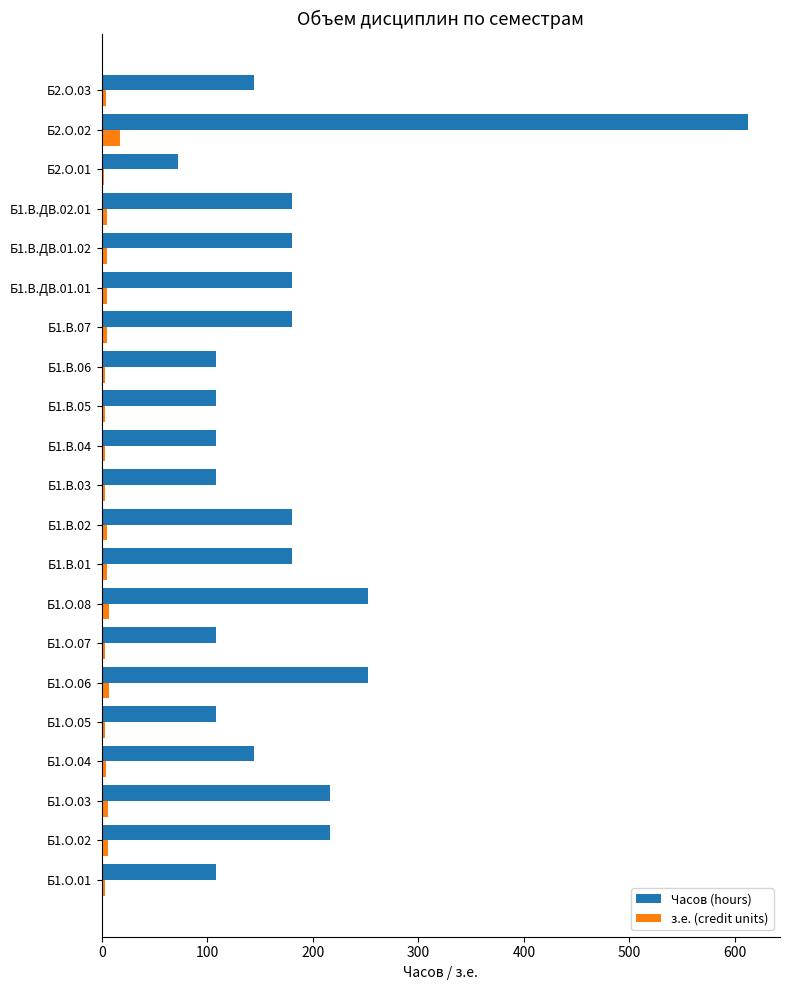

At which category is the sum across all series the highest?

Б2.О.02